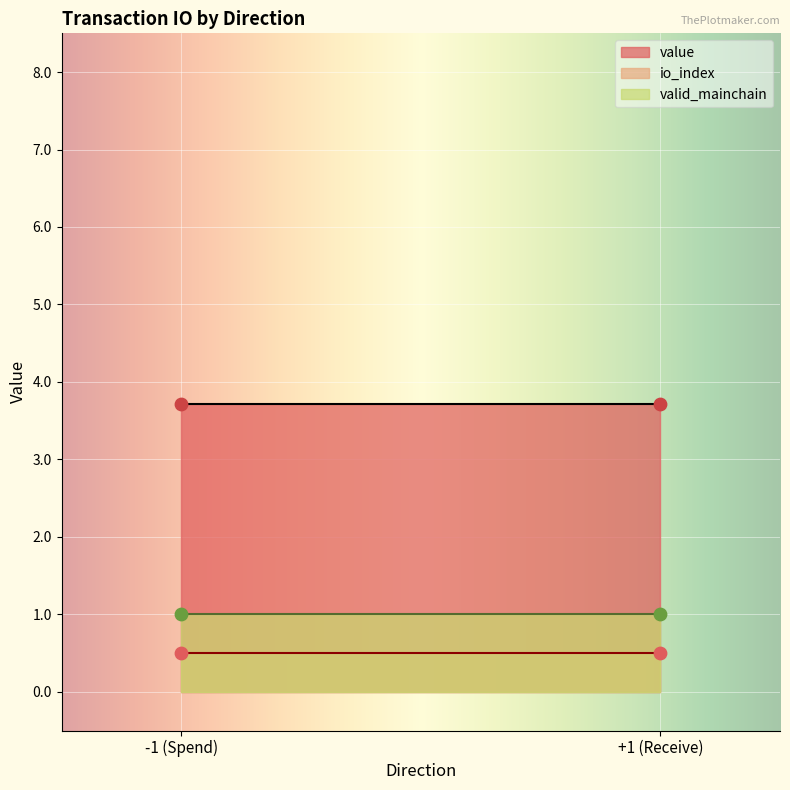

What are all the series names shown in the legend?

io_index, value, valid_mainchain